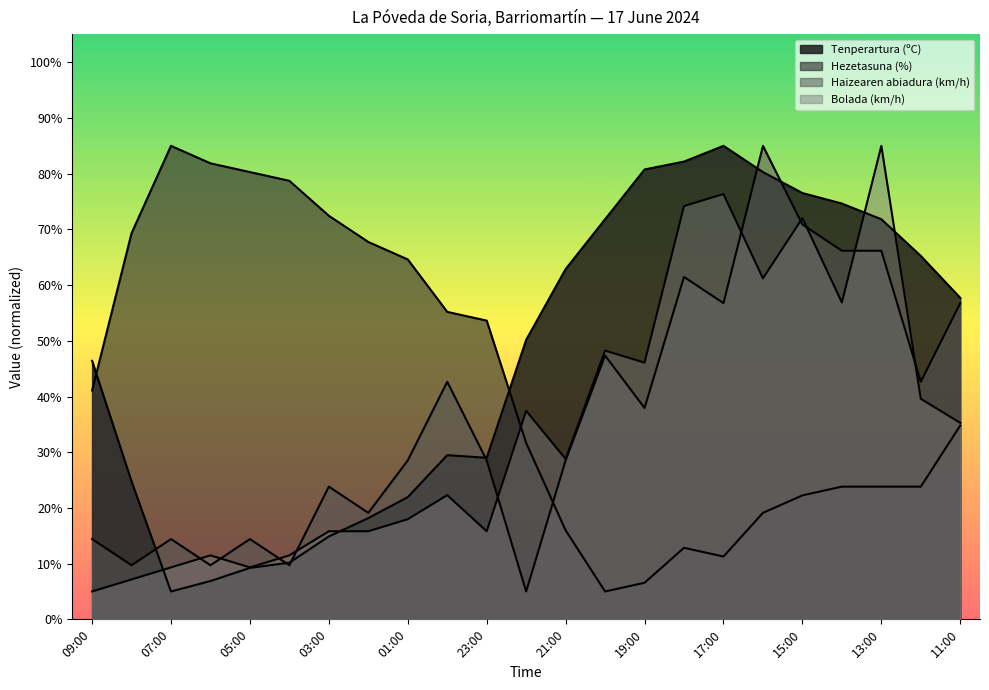

What is the value of the Bolada (km/h) point at the 14th from the left?

48.2